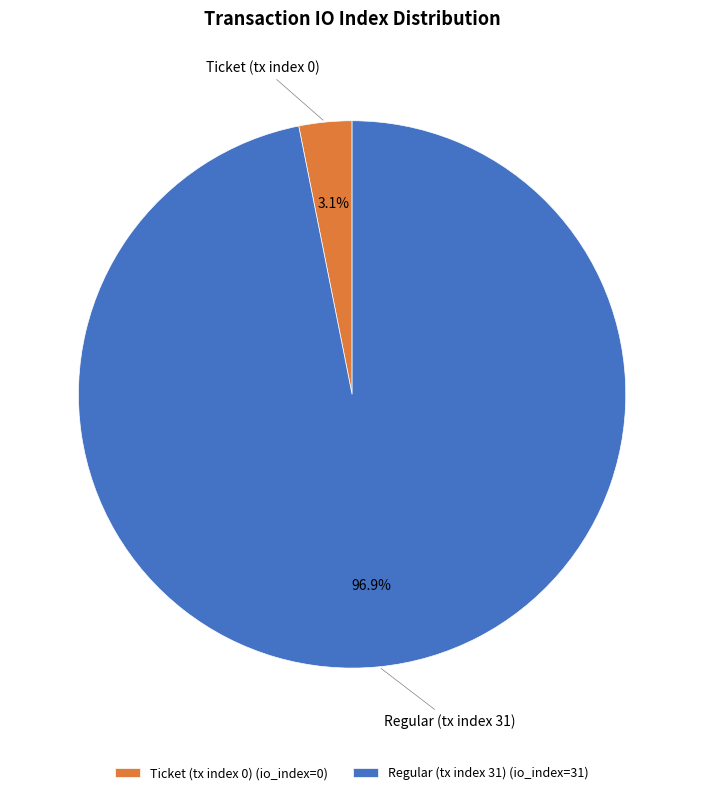

Which has a higher value, Regular (tx index 31) (io_index=31) or Ticket (tx index 0) (io_index=0)?

Regular (tx index 31) (io_index=31)